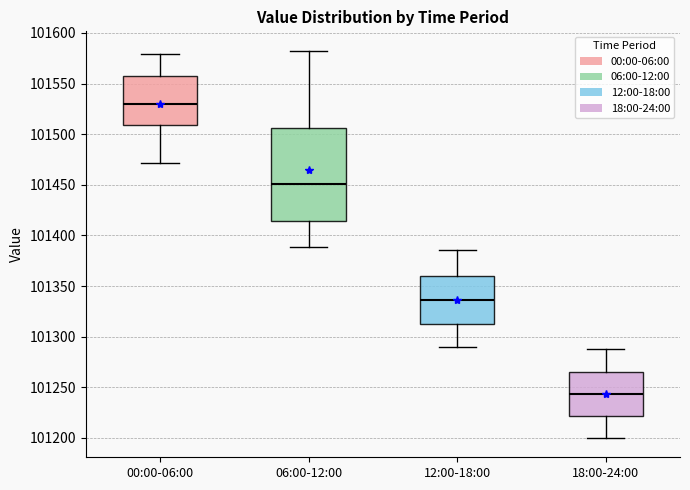

Reading left to right, read every box against the y-axis: the position of its median line, the range the box covers, and the ends of its whiskers. The values are not printed on the chart, so give them approximately, as read against the axis.

00:00-06:00: median 101530, box 101510 to 101560, whiskers 101470 to 101580
06:00-12:00: median 101450, box 101415 to 101505, whiskers 101390 to 101585
12:00-18:00: median 101335, box 101315 to 101360, whiskers 101290 to 101385
18:00-24:00: median 101245, box 101220 to 101265, whiskers 101200 to 101290